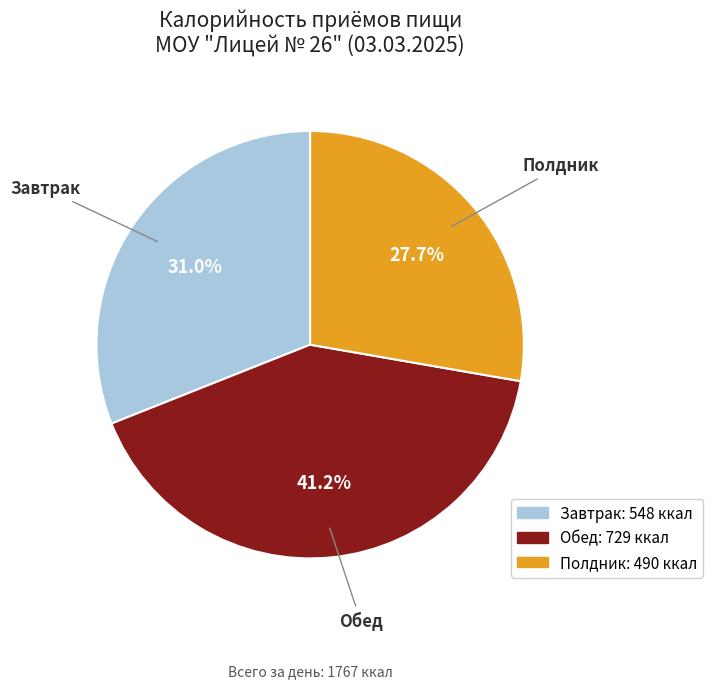

Which category has the smallest portion of the pie?

Полдник